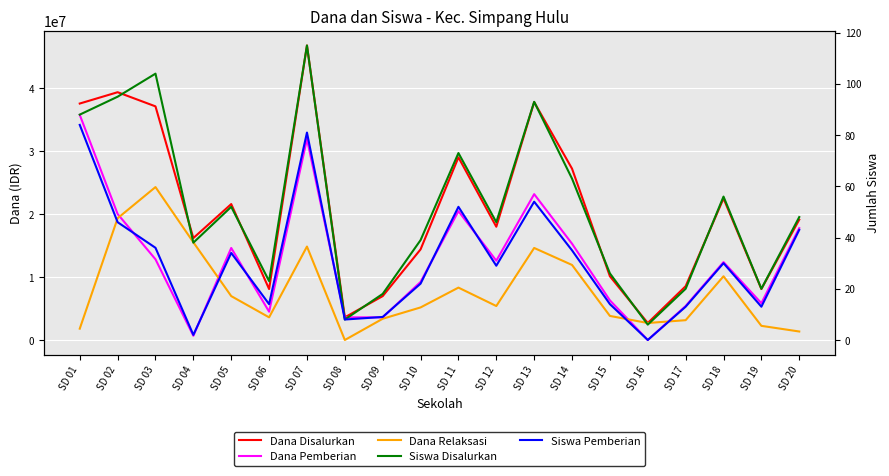

True or false: Dana Relaksasi has a value of 14625000 at SD 13.

True